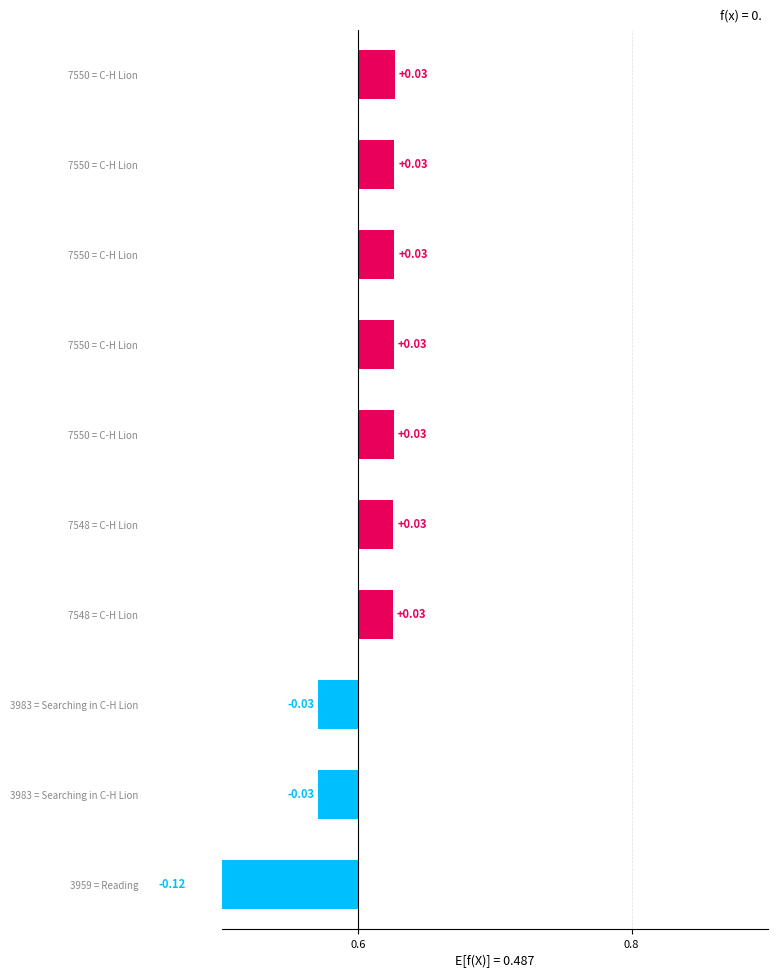

What is the difference between the second highest and minimum values?

0.1